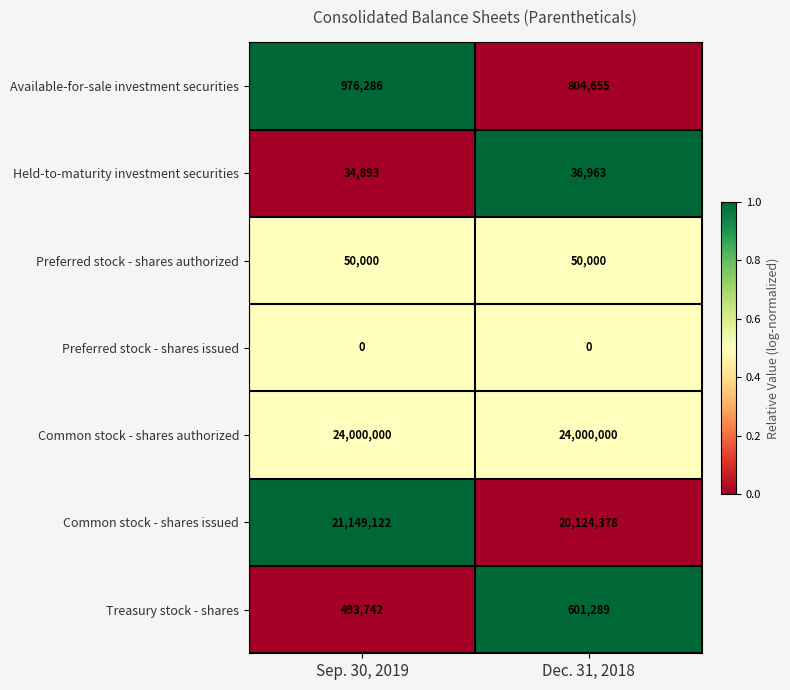

Read the Available-for-sale investment securities value at Sep. 30, 2019, to the nearest 10.

976290